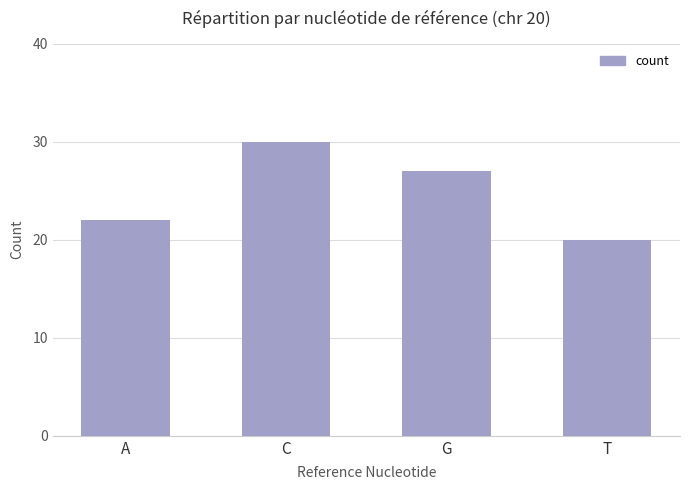

Count the number of categories in the chart.

4